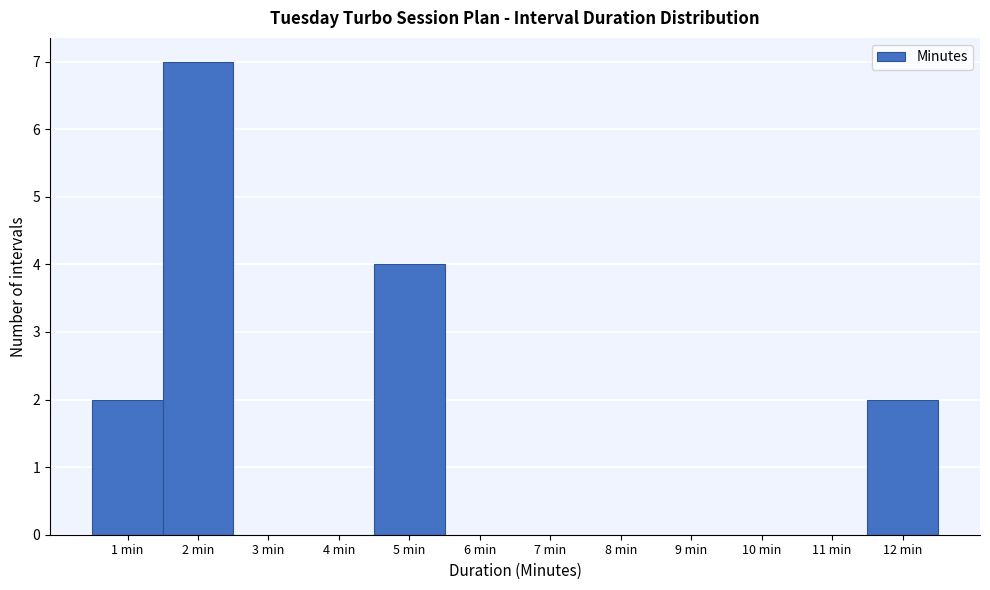

Over which range of the x-axis is the bar tallest?

1.5 to 2.5